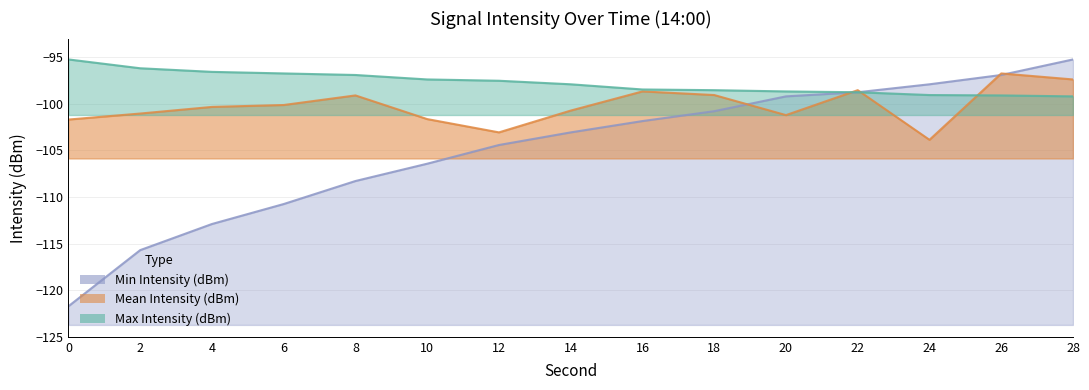

What is the difference between the Max Intensity (dBm) values at 2 and 24?

2.9